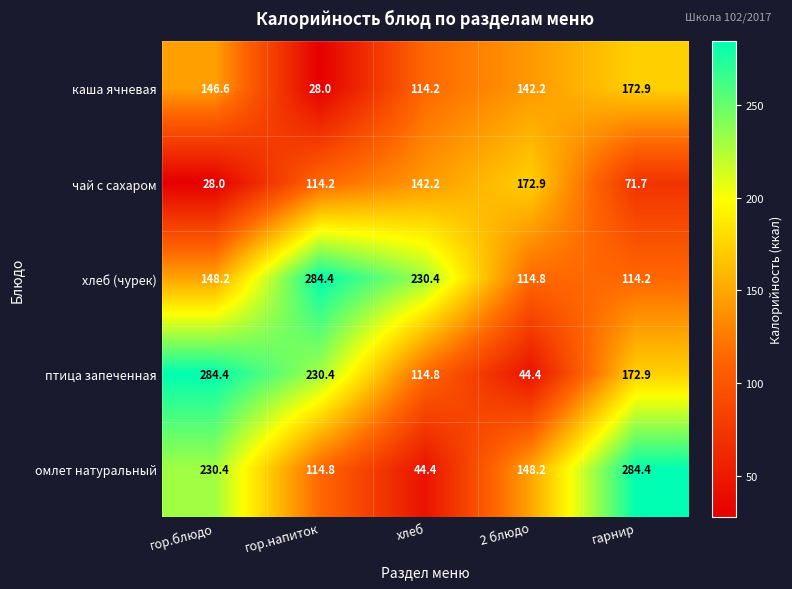

True or false: каша ячневая has a value of 114.2 at хлеб.

True